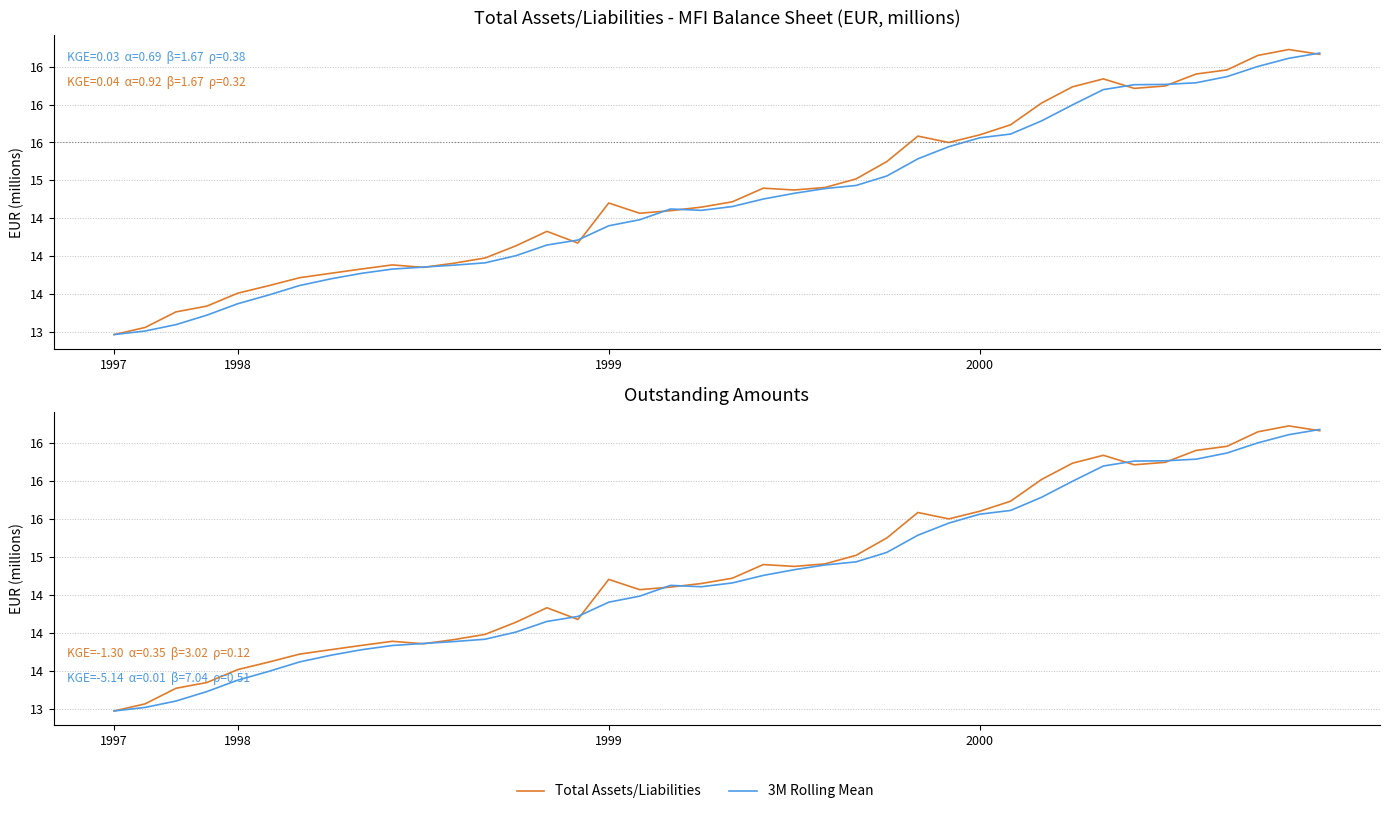

What is the sum of all 3M Rolling Mean values?

590.2